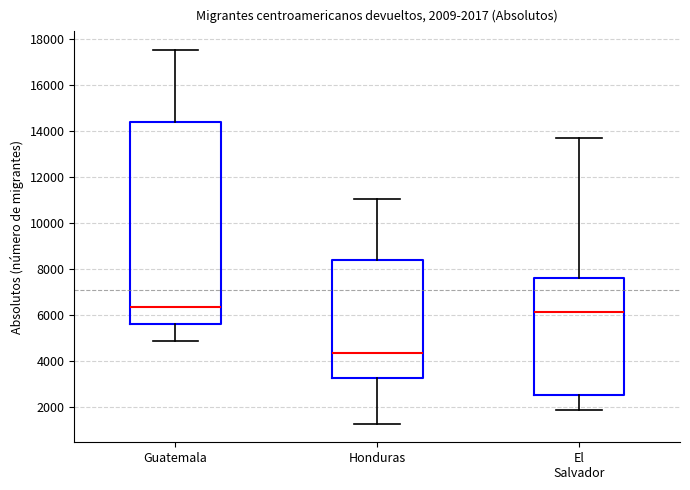

Which box has the lowest median line?

Honduras